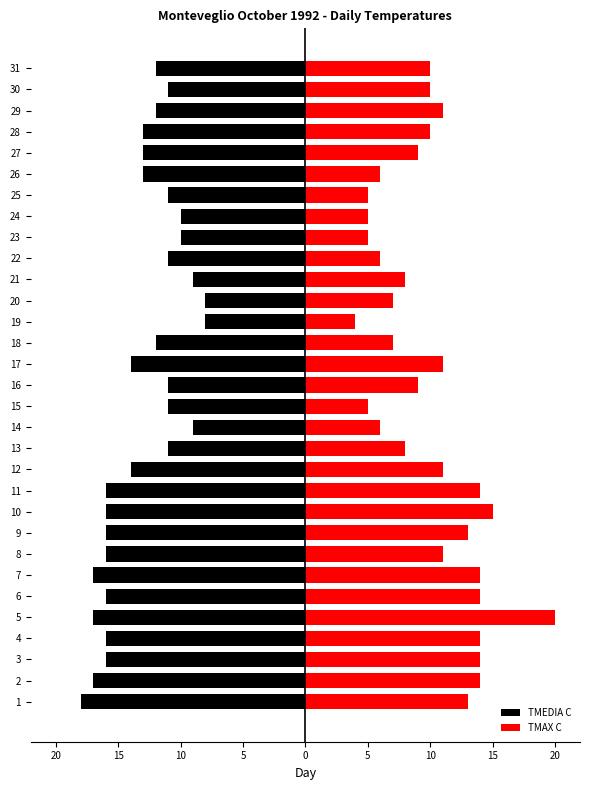

What is the approximate value of TMAX C at 26, to the nearest 10?

10